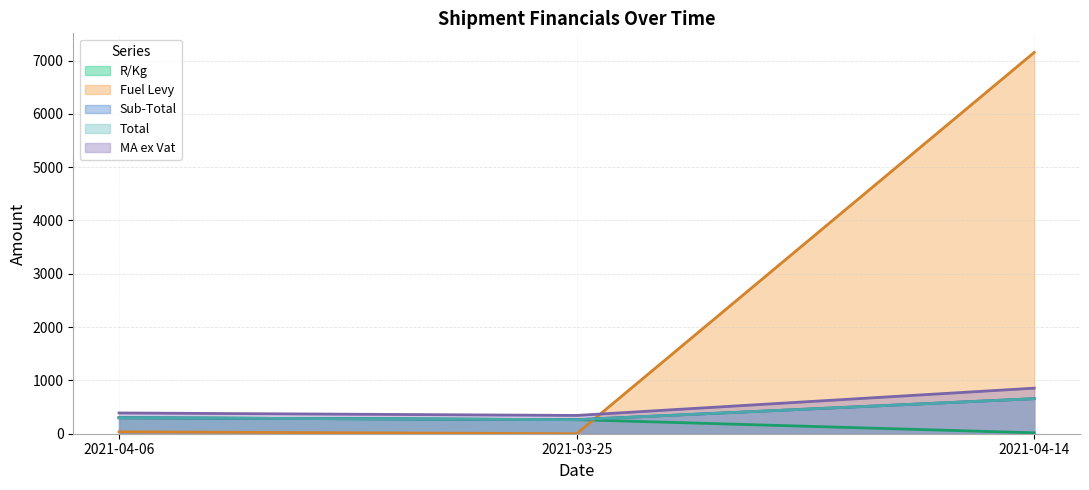

How many lines are shown in the chart?

5